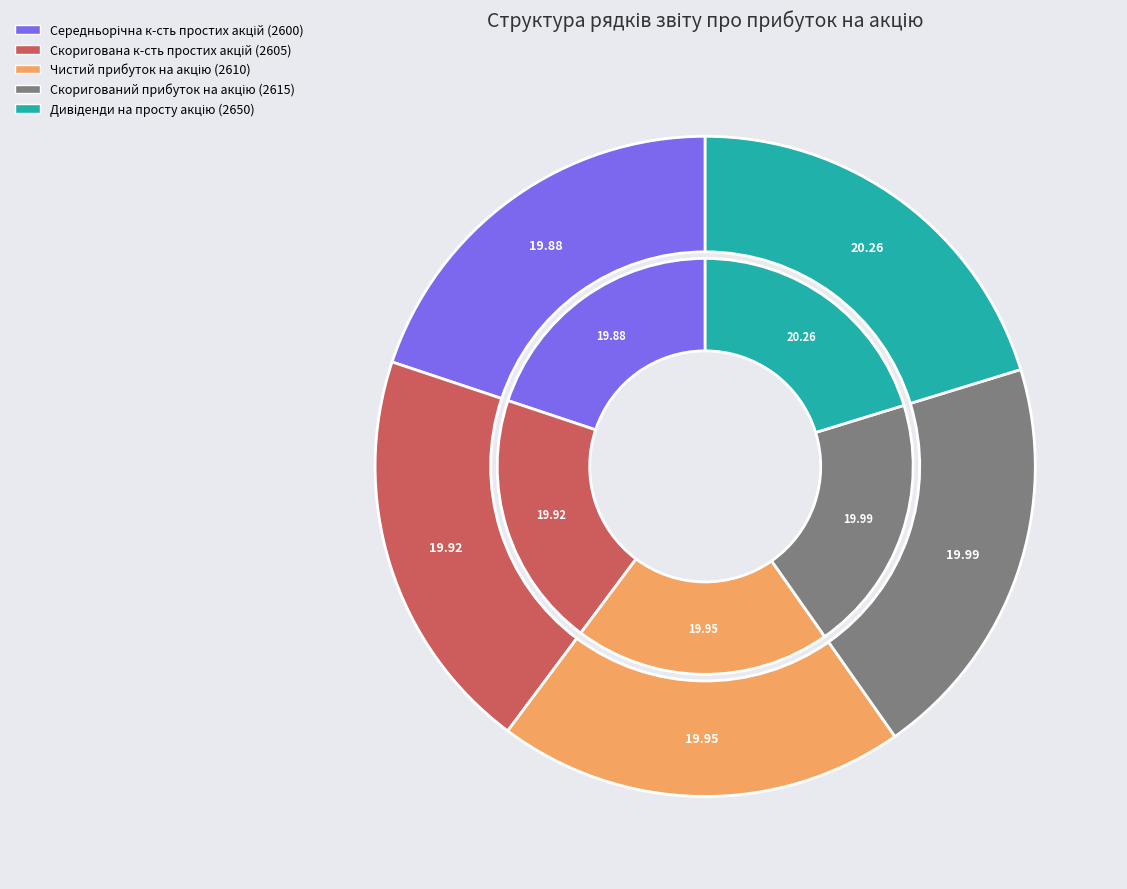

To the nearest percent, what portion does Скоригована середньорічна кількість простих акцій represent?

20%